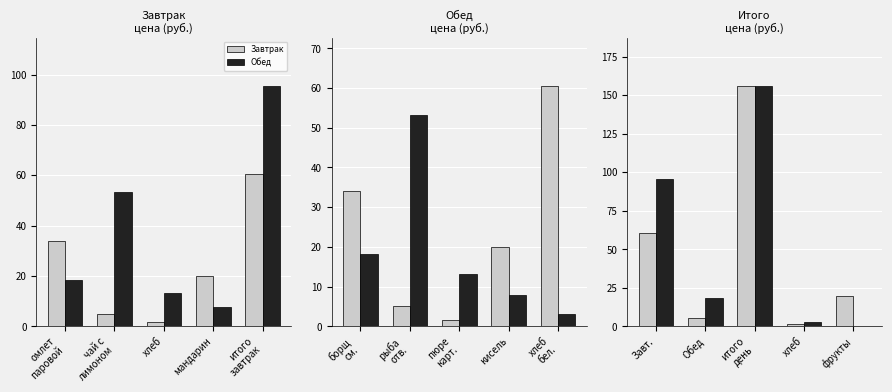

Where does the Завтрак series first go above 19?

Завт.